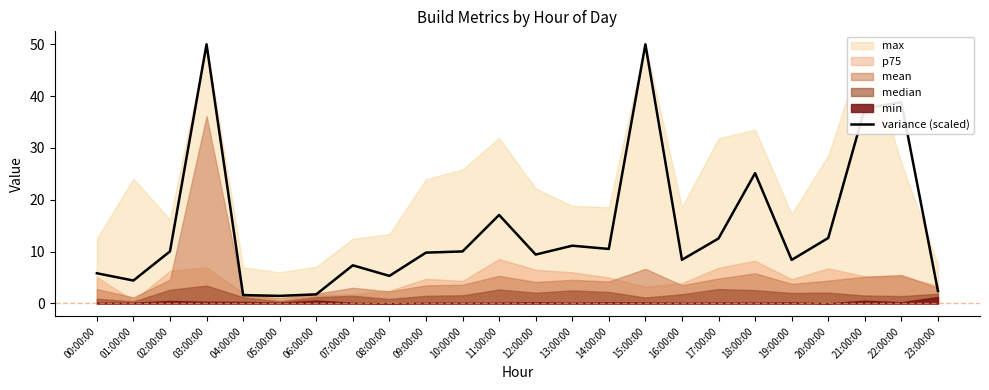

Read the value at 23:00:00.

2.4